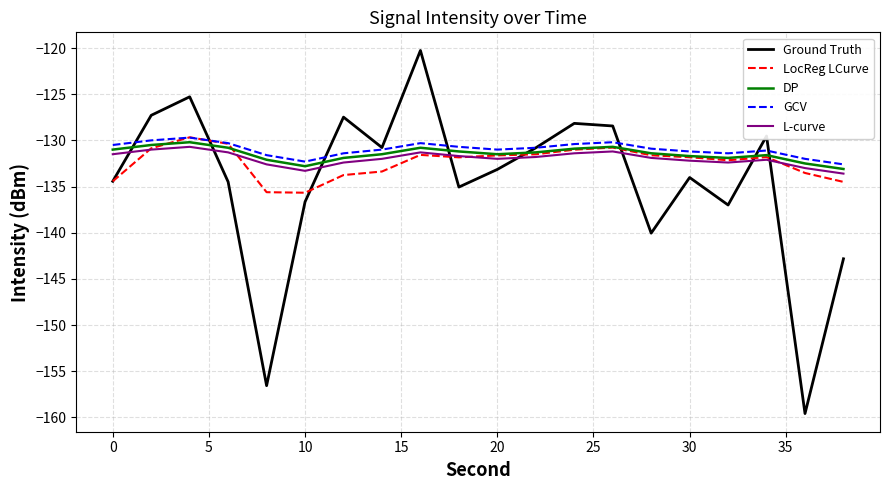

True or false: Ground Truth and DP intersect in this chart.

True